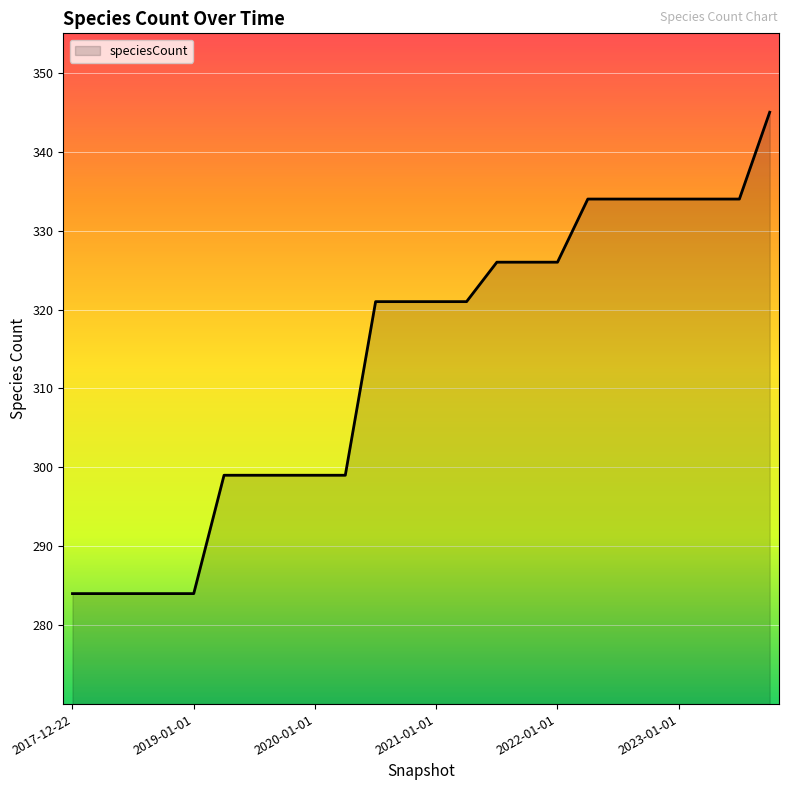

What is the greatest value displayed?

345